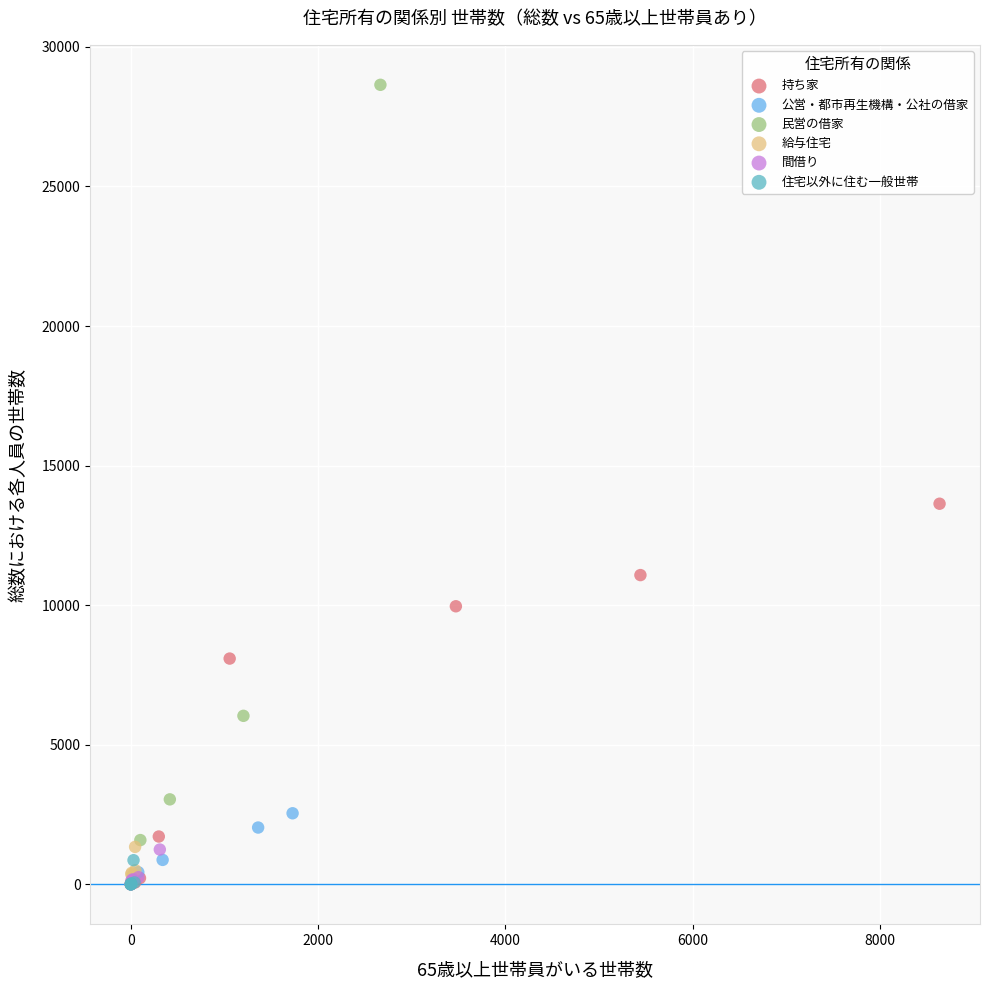

Which series has the largest Y range (max minus min)?

民営の借家